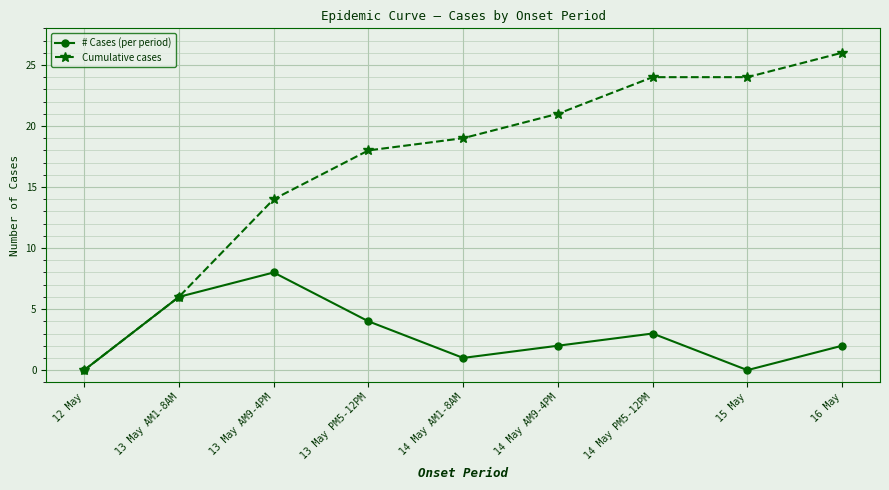

The value of # Cases (per period) at 14 May AM9-4PM is 3. True or false?

False